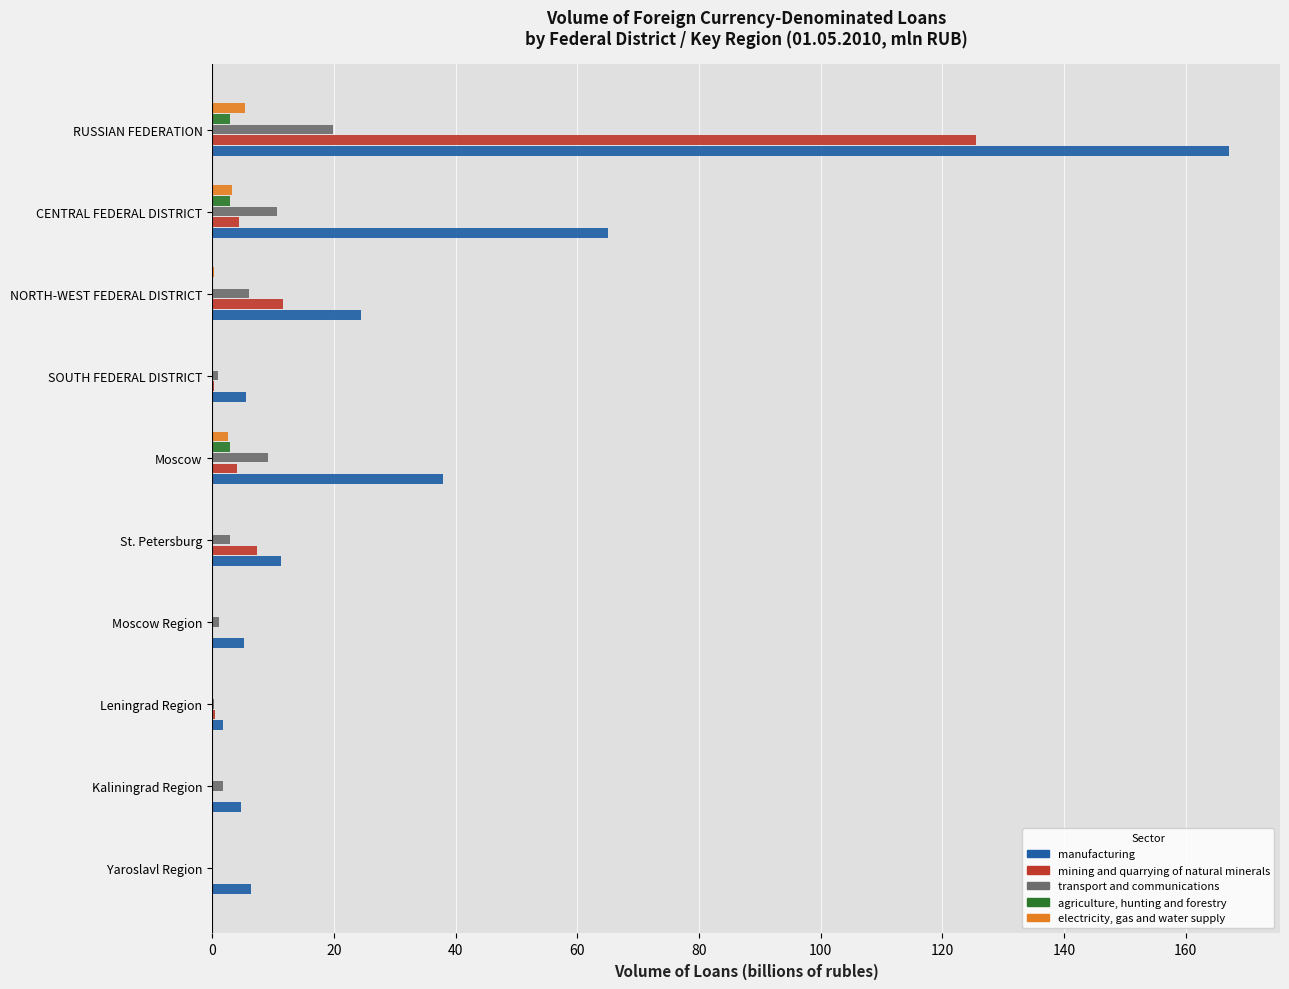

How many values in the manufacturing series exceed 11?

5